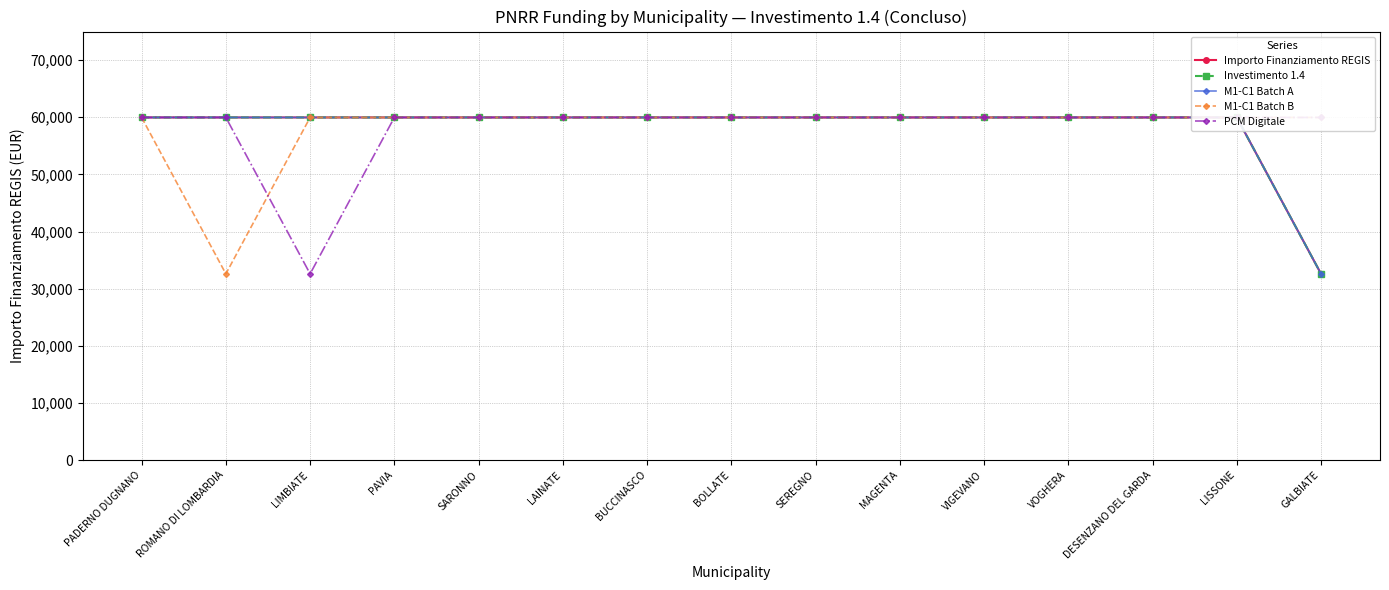

List the labels in order of Investimento 1.4 value, largest first.

PADERNO DUGNANO, ROMANO DI LOMBARDIA, LIMBIATE, PAVIA, SARONNO, LAINATE, BUCCINASCO, BOLLATE, SEREGNO, MAGENTA, VIGEVANO, VOGHERA, DESENZANO DEL GARDA, LISSONE, GALBIATE